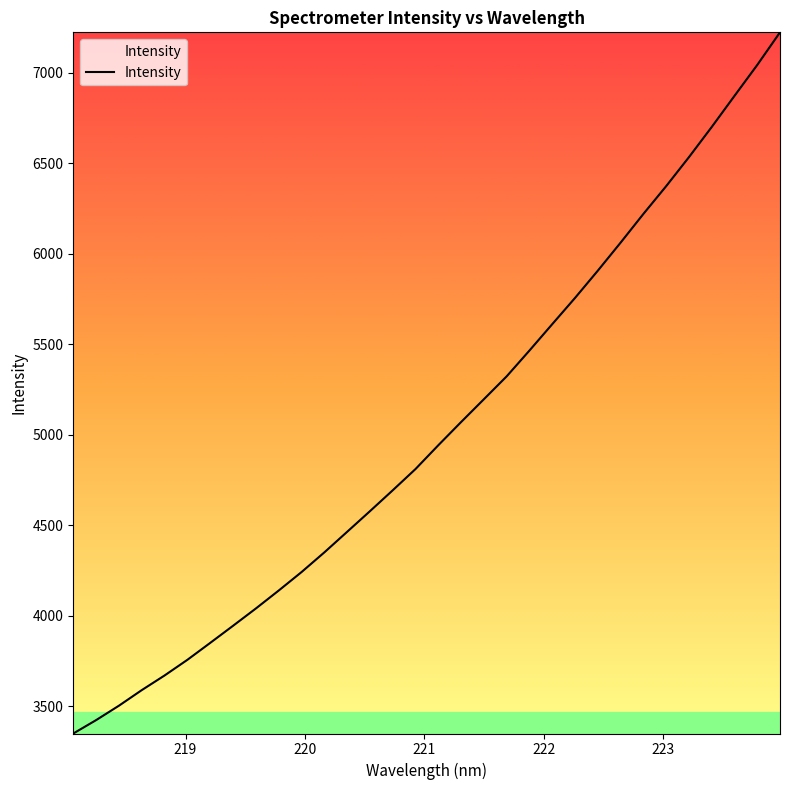

Does the chart have visible grid lines?

No